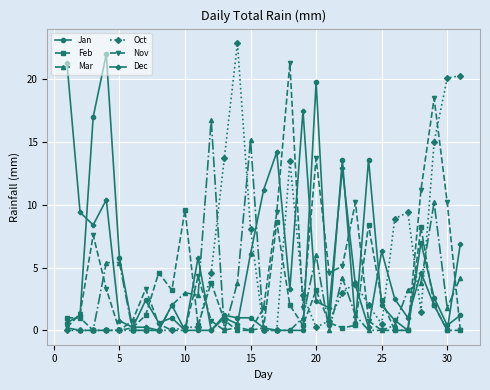

What is the maximum value shown in the chart?

22.9